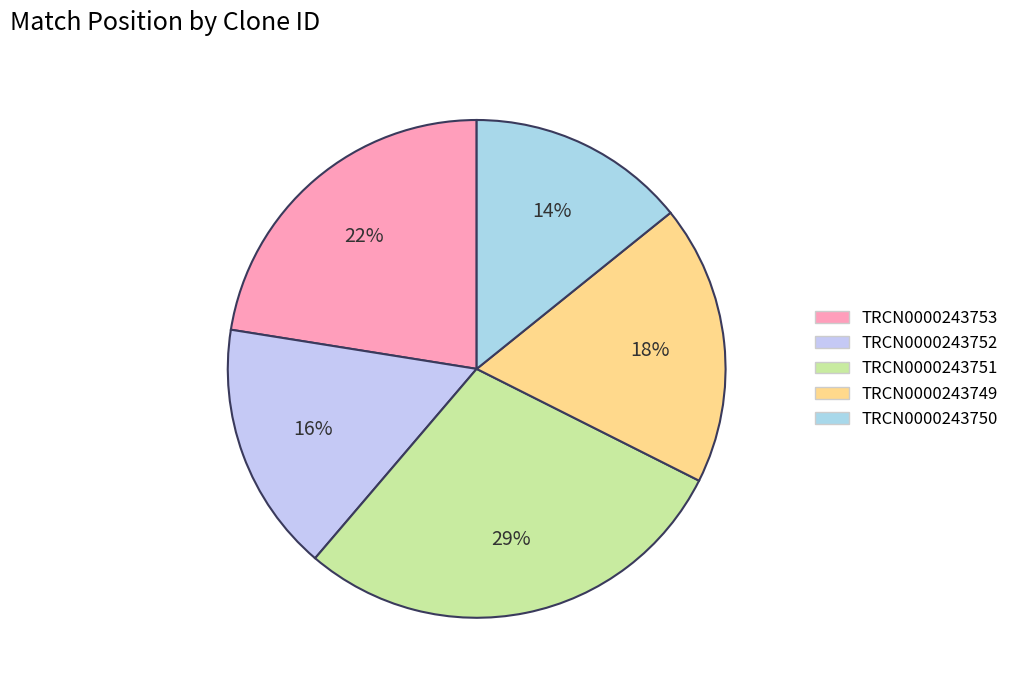

How many slices are in this pie chart?

5